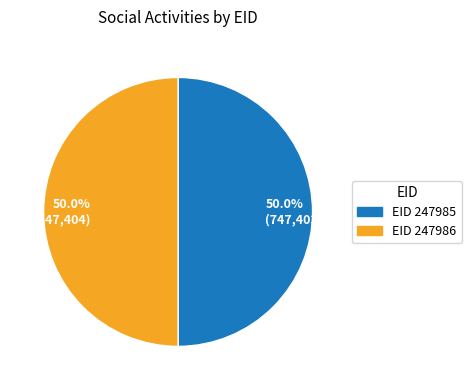

Do 50.0% (747,404) and 50.0% (747,403) together represent more than half of the pie?

Yes